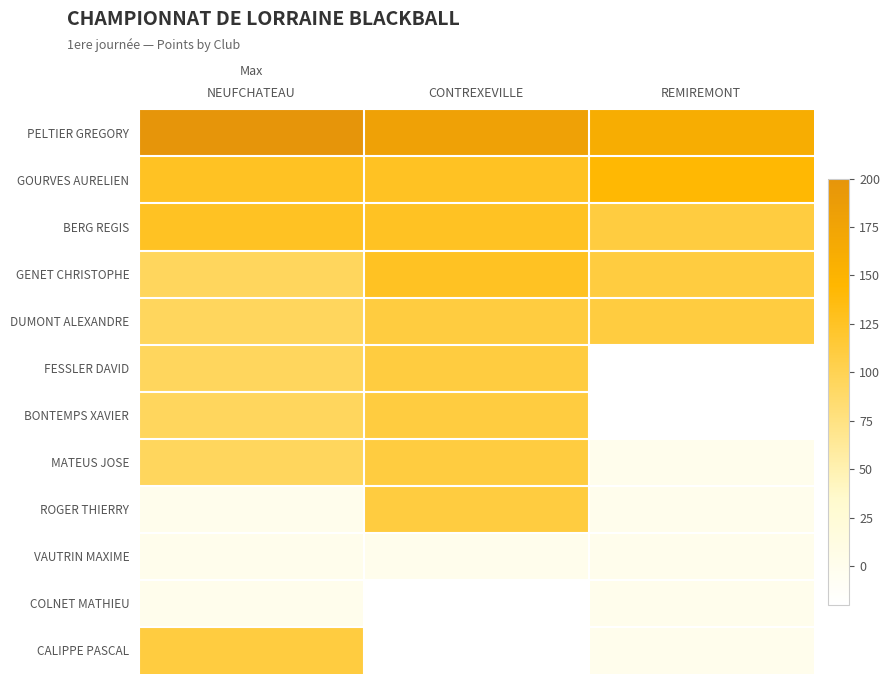

Reading right to left, extract all data points from this chart.

PELTIER GREGORY: REMIREMONT=161	CONTREXEVILLE=180	NEUFCHATEAU=200
GOURVES AURELIEN: REMIREMONT=143	CONTREXEVILLE=126	NEUFCHATEAU=126
BERG REGIS: REMIREMONT=110	CONTREXEVILLE=126	NEUFCHATEAU=126
GENET CHRISTOPHE: REMIREMONT=110	CONTREXEVILLE=126	NEUFCHATEAU=95
DUMONT ALEXANDRE: REMIREMONT=110	CONTREXEVILLE=110	NEUFCHATEAU=95
FESSLER DAVID: REMIREMONT=-20	CONTREXEVILLE=110	NEUFCHATEAU=95
BONTEMPS XAVIER: REMIREMONT=-20	CONTREXEVILLE=110	NEUFCHATEAU=95
MATEUS JOSE: REMIREMONT=0	CONTREXEVILLE=110	NEUFCHATEAU=95
ROGER THIERRY: REMIREMONT=0	CONTREXEVILLE=110	NEUFCHATEAU=0
VAUTRIN MAXIME: REMIREMONT=0	CONTREXEVILLE=0	NEUFCHATEAU=0
COLNET MATHIEU: REMIREMONT=0	CONTREXEVILLE=-20	NEUFCHATEAU=0
CALIPPE PASCAL: REMIREMONT=0	CONTREXEVILLE=-20	NEUFCHATEAU=110